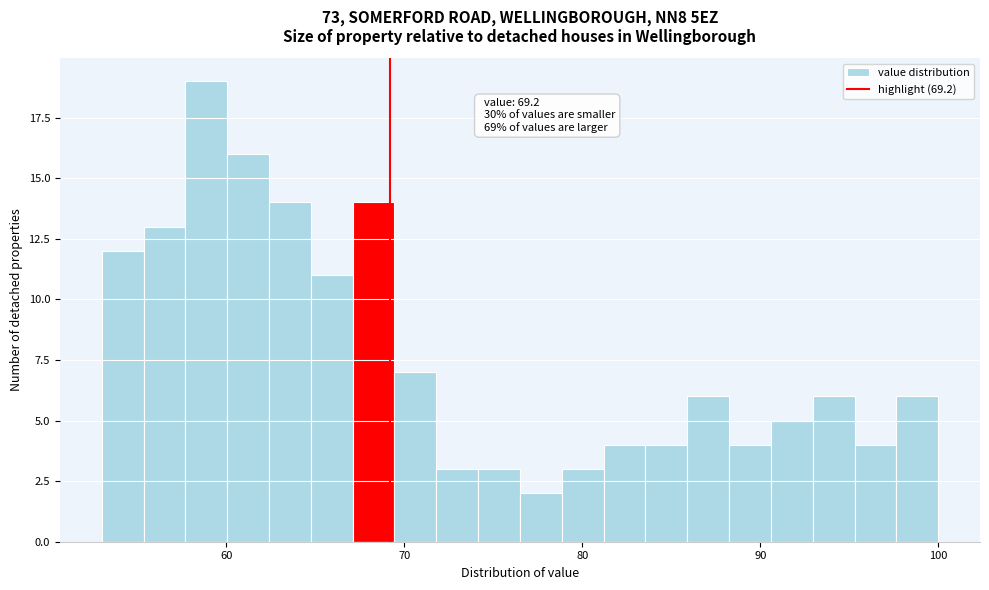

Read against the x-axis, roughly where is the centre of the tallest bar?

59